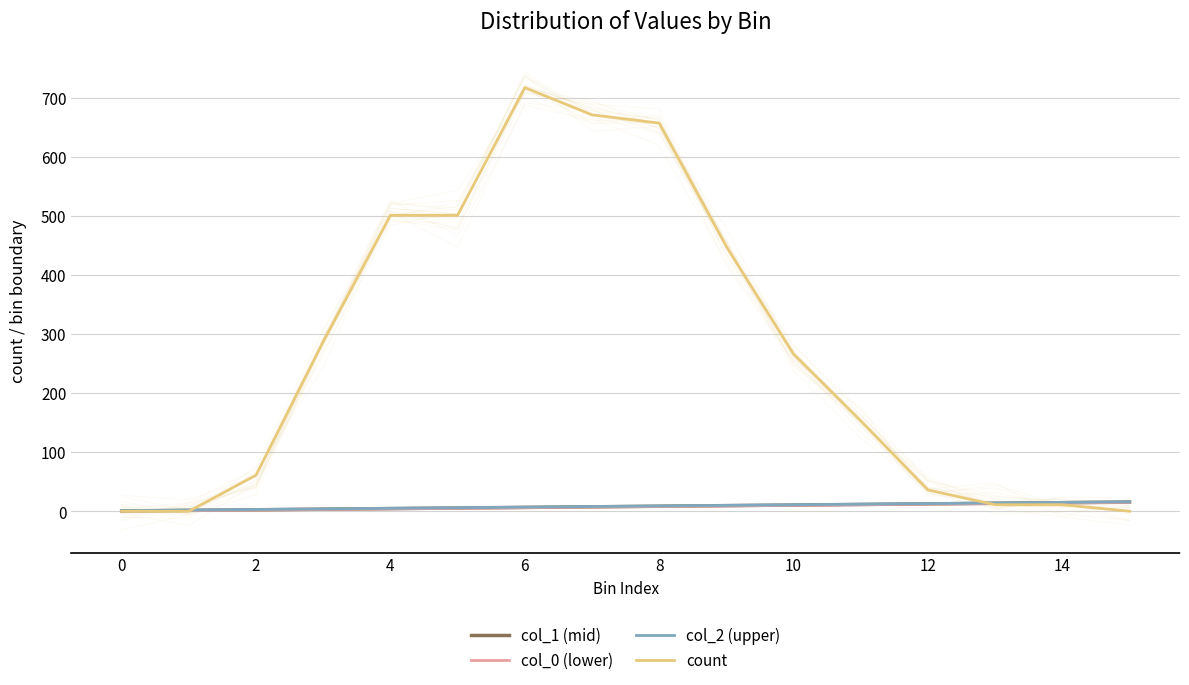

How many values in the col_1 (mid) series exceed 8?

8